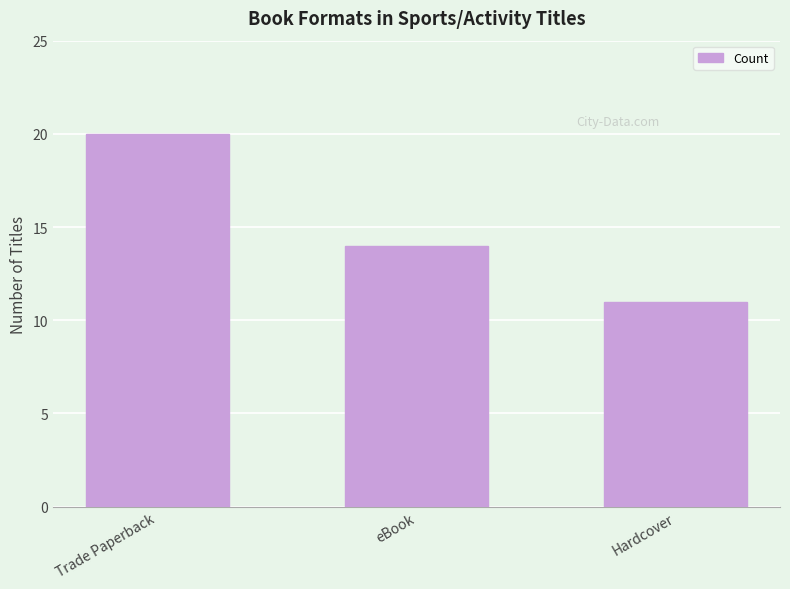

Reading left to right, transcribe all the data shown in this chart.

Trade Paperback=20	eBook=14	Hardcover=11